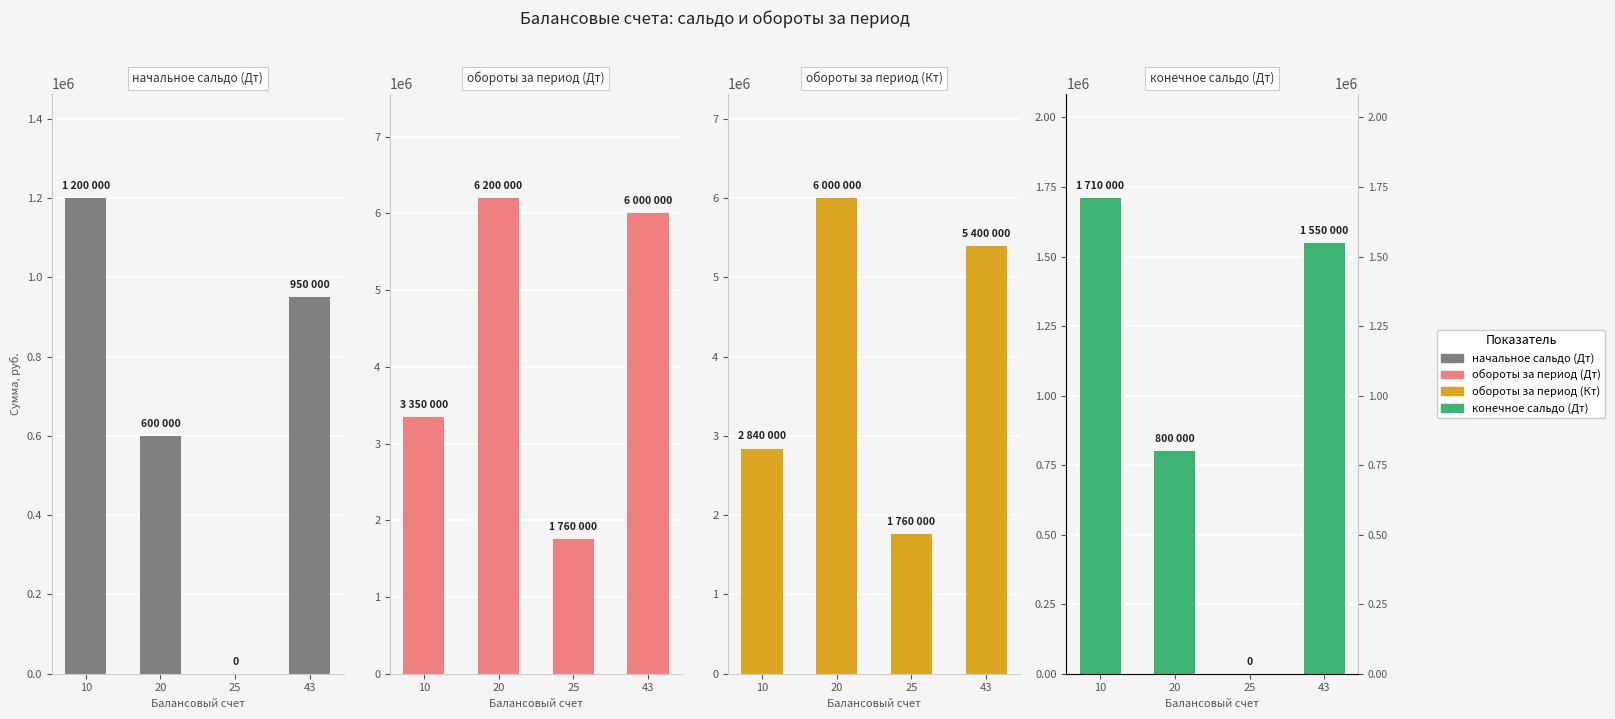

The обороты за период (Дт) series shows 6200000 at 20. True or false?

True